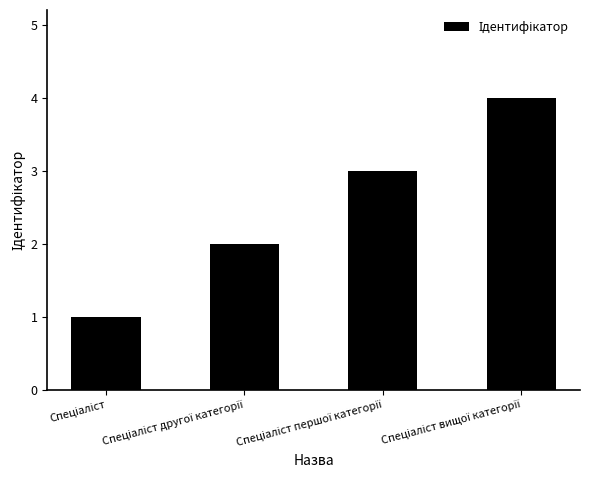

What is the difference between the maximum and minimum values?

3